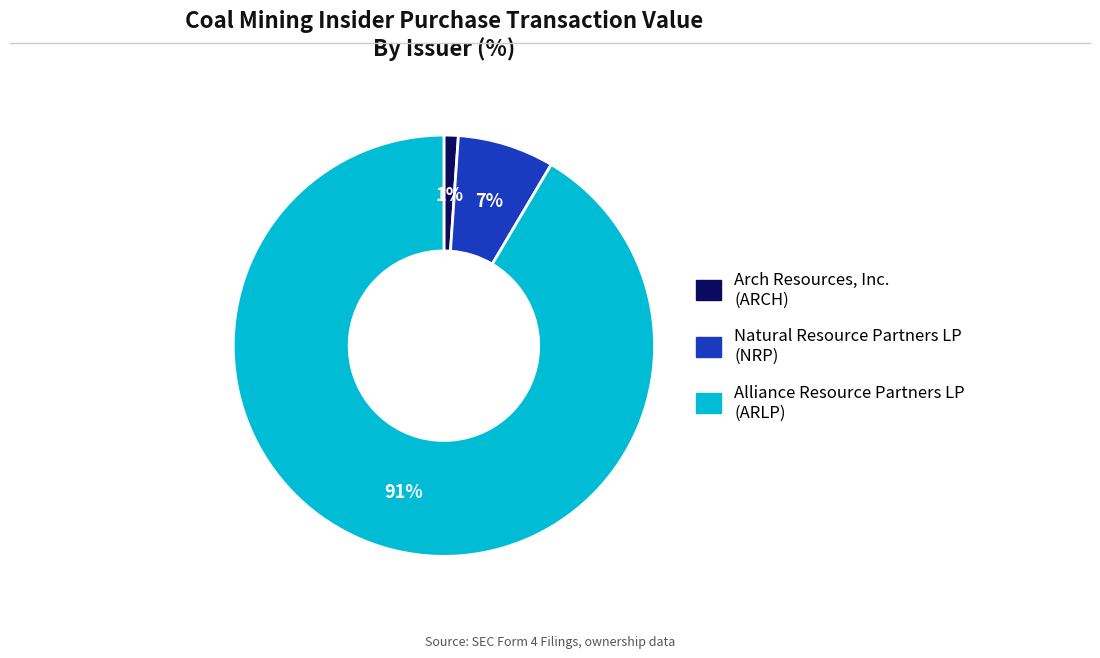

Count the number of slices in the pie.

3